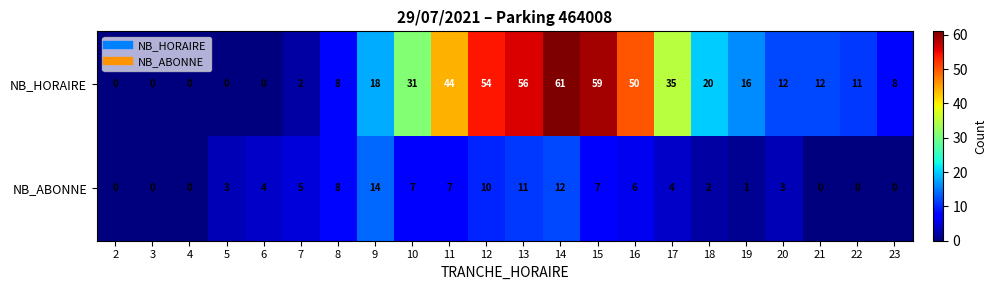

True or false: NB_HORAIRE has a value of 91 at 14.

False